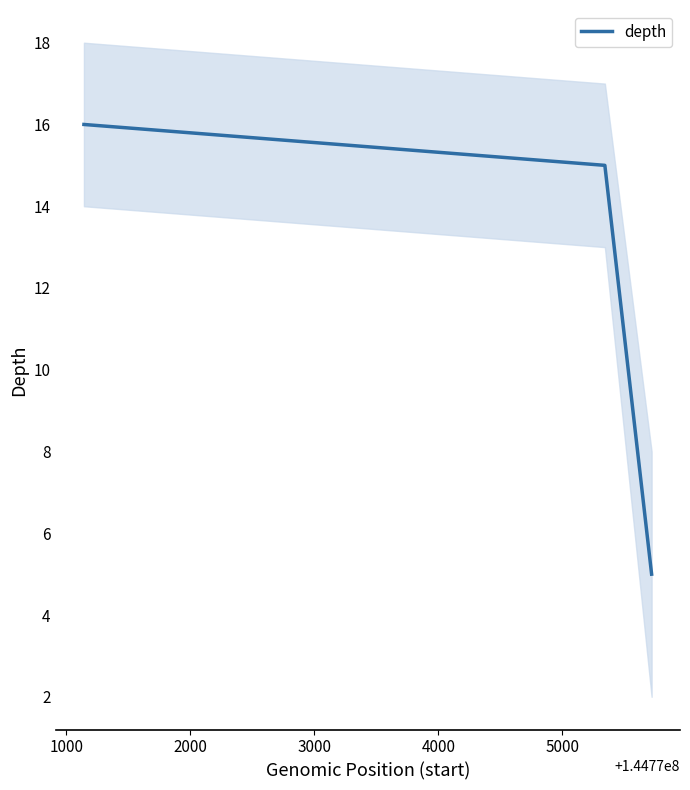

What is the greatest value displayed?

16